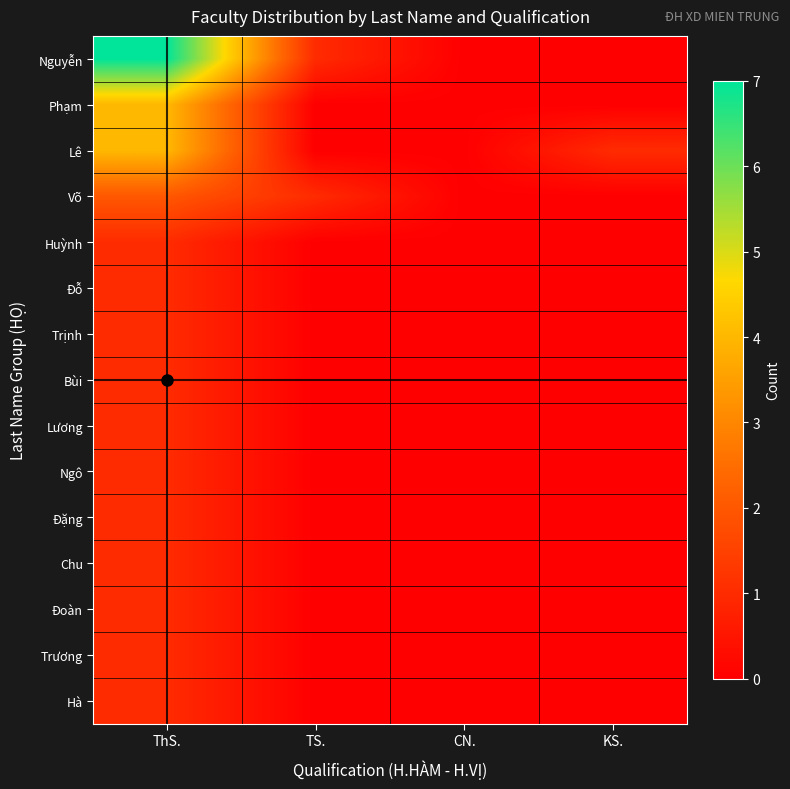

Which has a higher value, ThS. or CN.?

ThS.